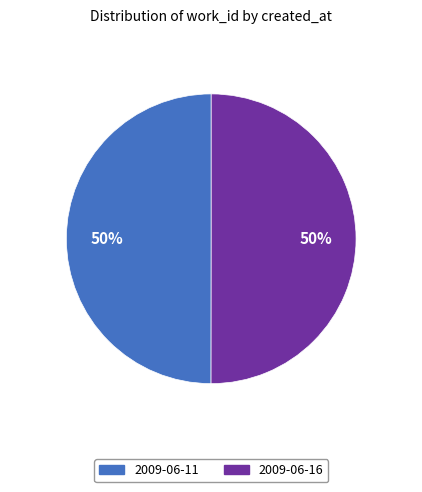

What percentage is the 2009-06-16 slice, to the nearest percent?

50%